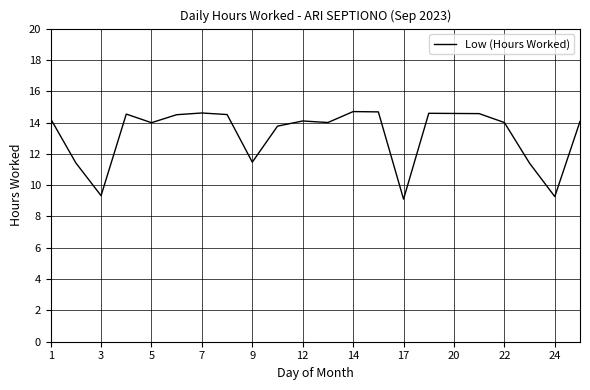

What is the greatest value displayed?

14.7